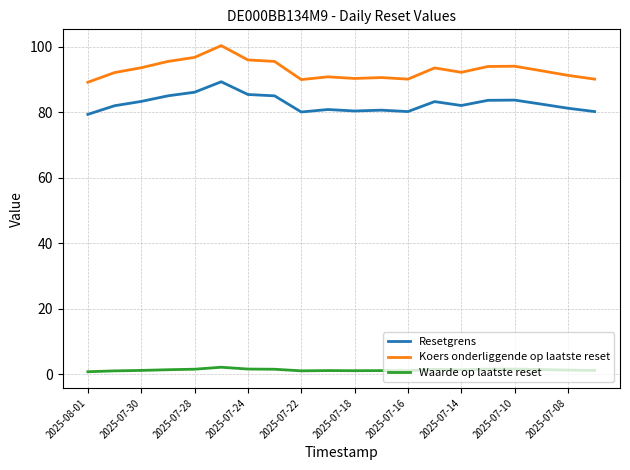

What are all the series names shown in the legend?

Resetgrens, Koers onderliggende op laatste reset, Waarde op laatste reset